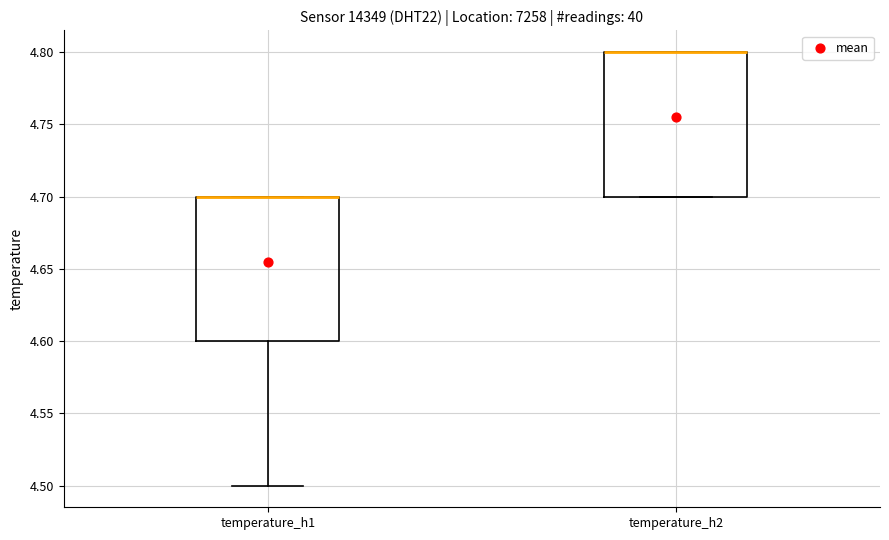

Reading left to right, transcribe this box plot: for each box, give where its median line is, the range the box spans, and where its two whiskers end, as read against the y-axis. The values are not printed on the chart, so give them approximately, as read against the axis.

temperature_h1: median 4.7 (drawn on the box's upper edge), box 4.6 to 4.7, whiskers 4.5 to 4.7
temperature_h2: median 4.8 (drawn on the box's upper edge), box 4.7 to 4.8, whiskers 4.7 to 4.8